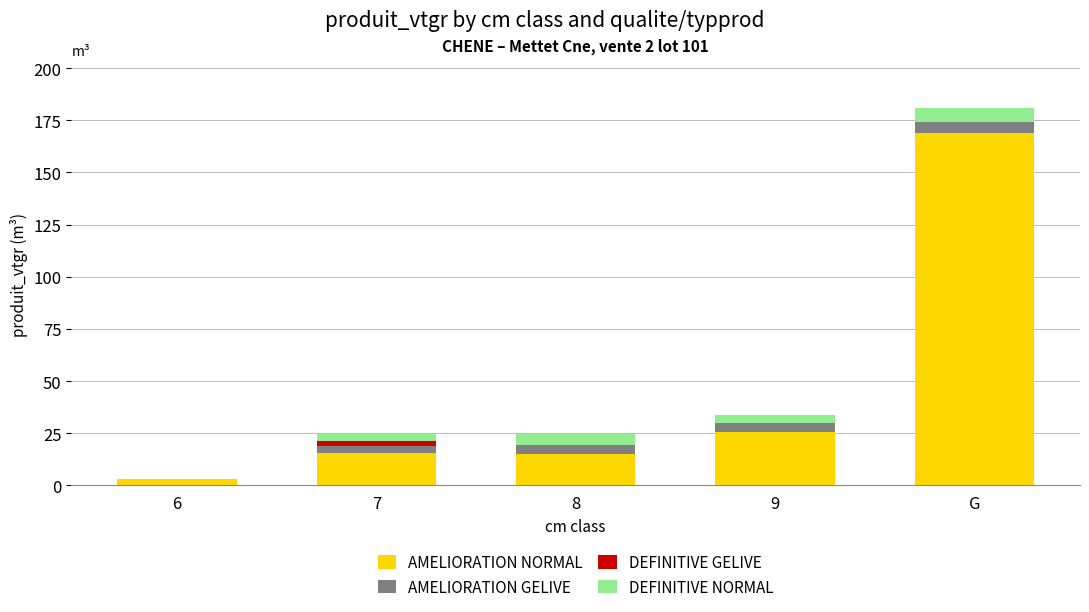

What is the maximum value for AMELIORATION NORMAL?

169.1